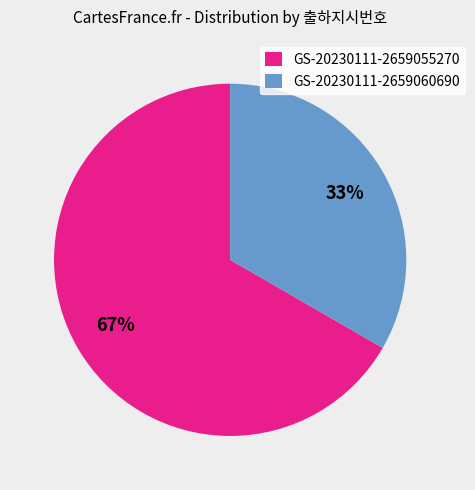

What percentage is the GS-20230111-2659055270 slice, to the nearest percent?

67%